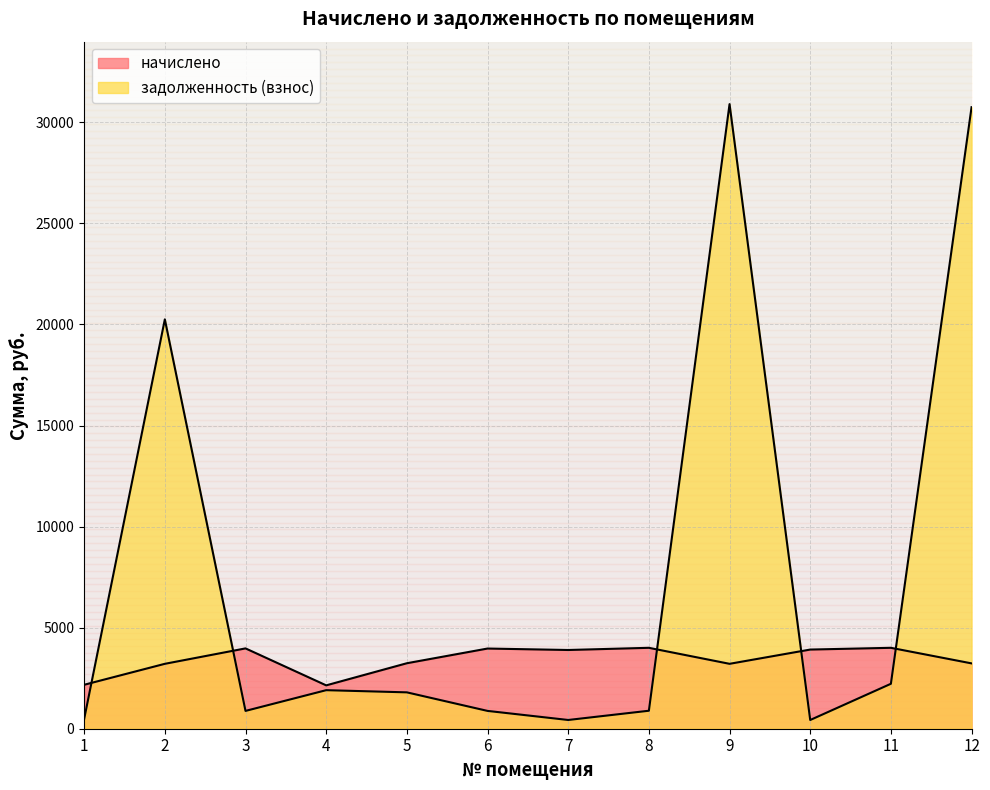

True or false: начислено has a value of 1506.6 at 9.

False